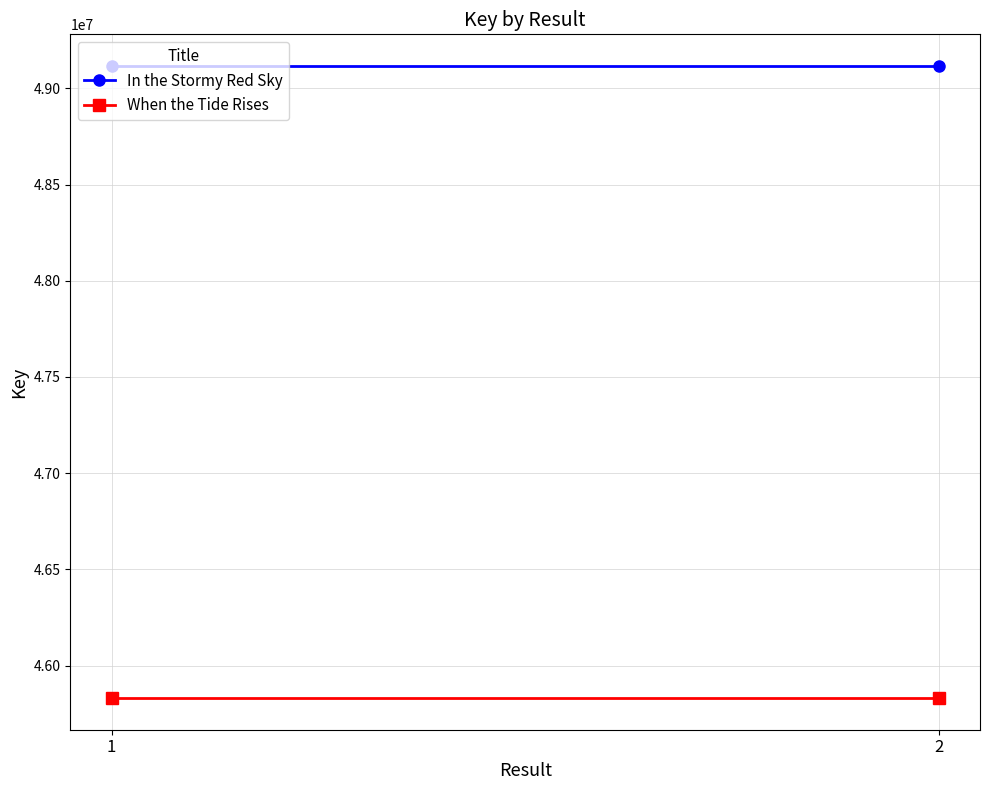

The value of In the Stormy Red Sky at 1 is 24644306. True or false?

False